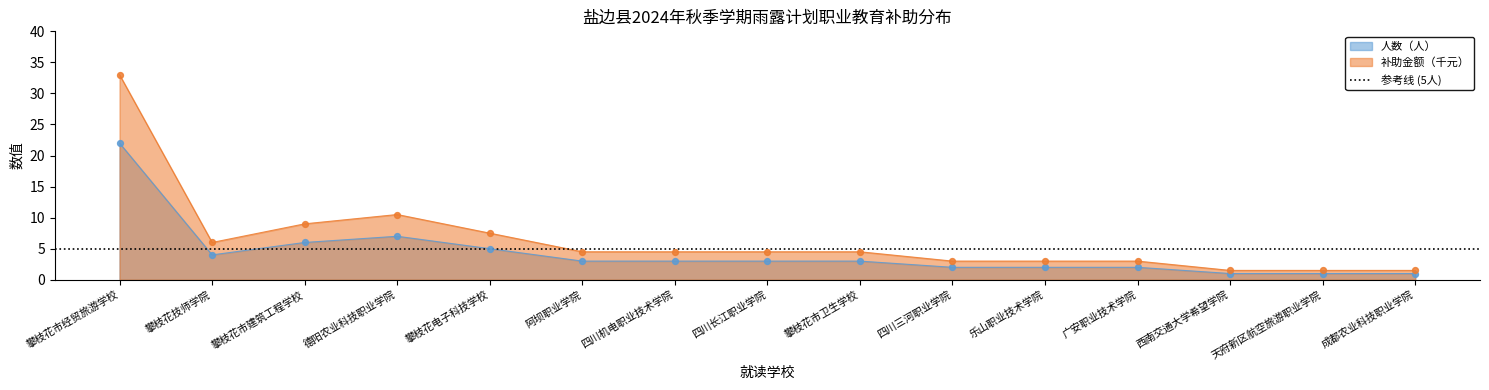

Which series has the largest Y range (max minus min)?

补助金额累计(千元)